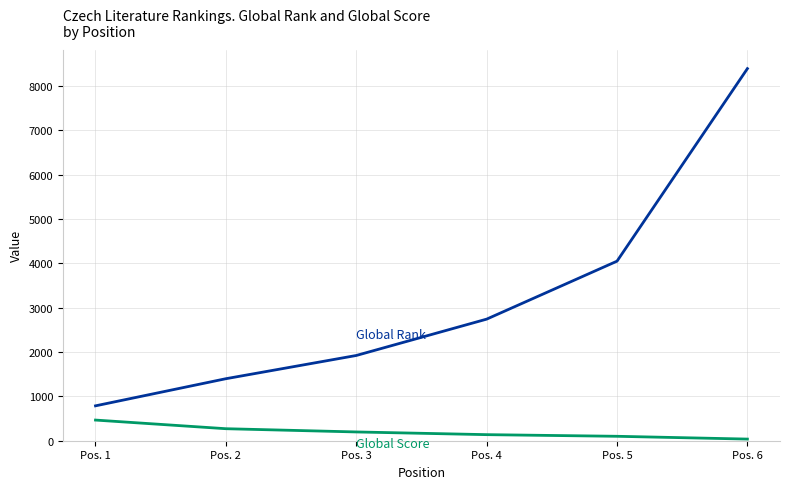

What is the greatest value displayed?

8395